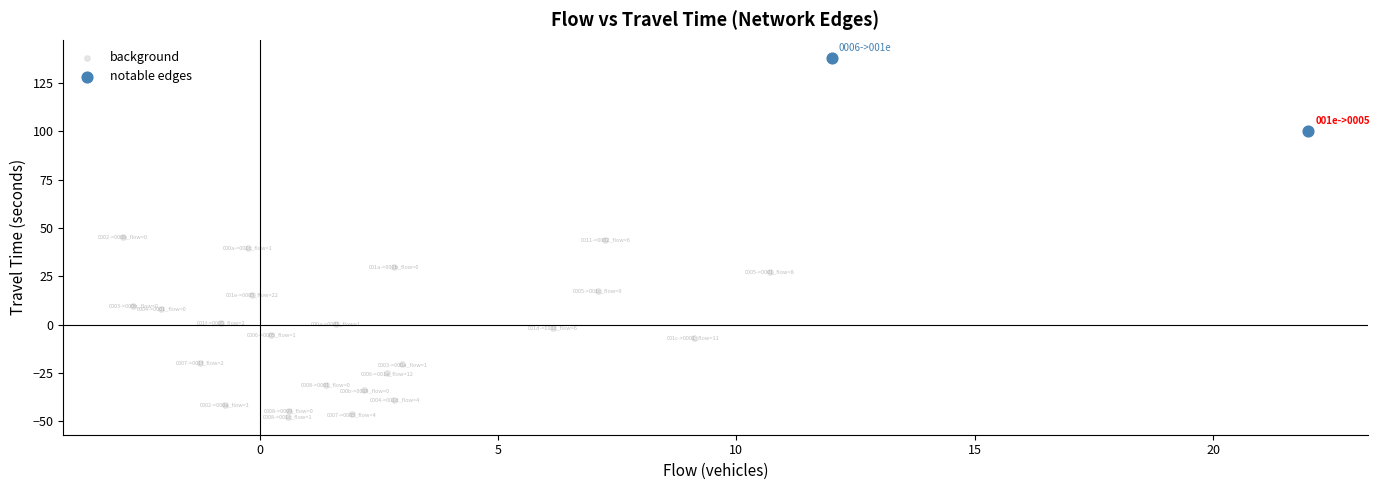

What are all the series names shown in the legend?

background, notable edges